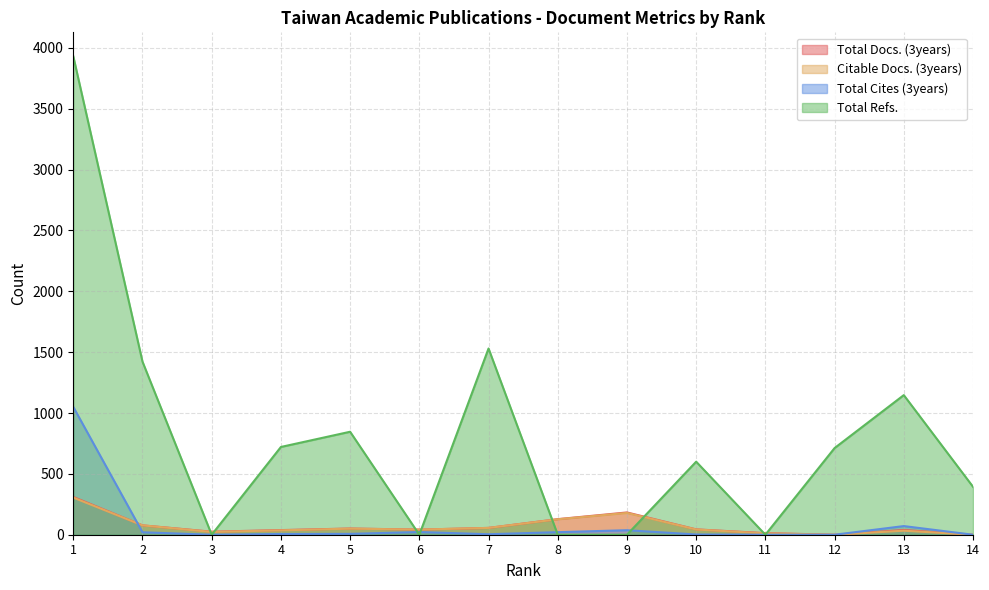

Does the chart display data point markers on the line(s)?

No